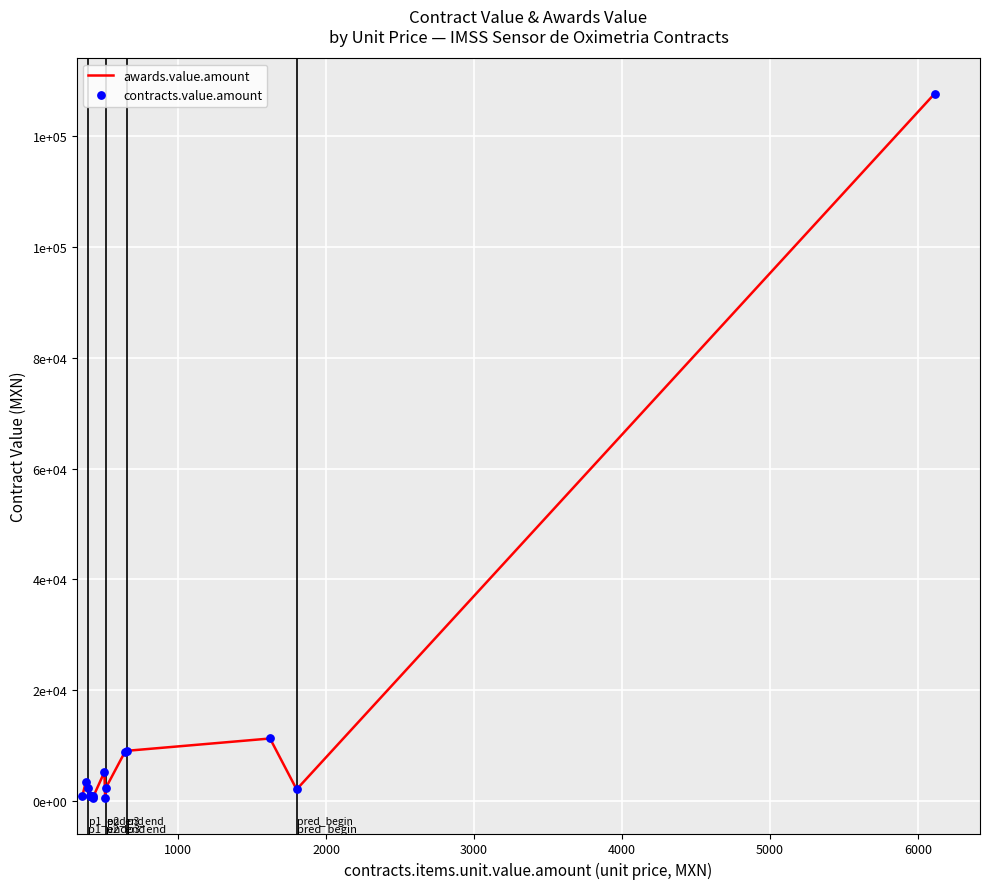

Which series contains the highest Y value?

awards.value.amount